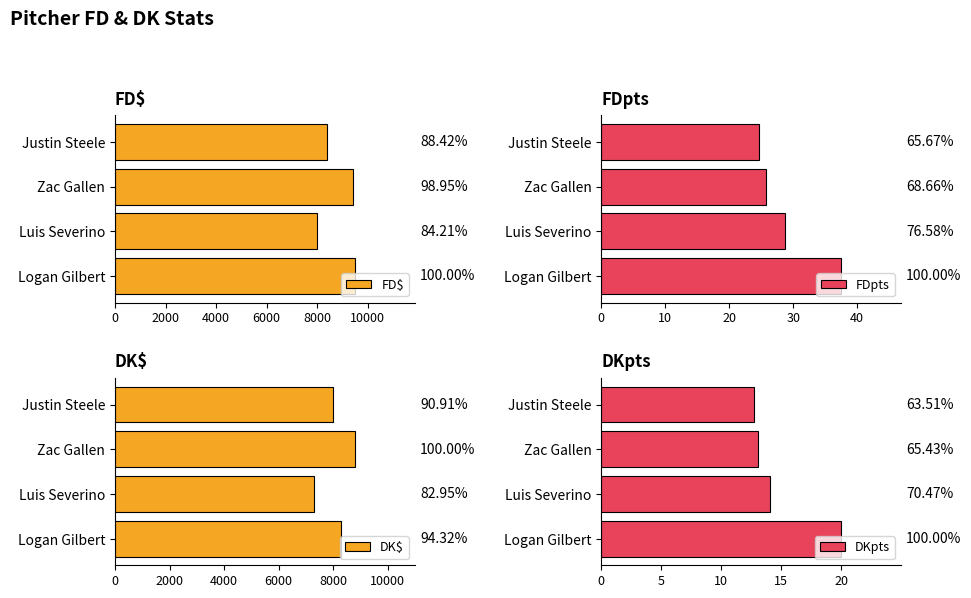

Is the value of FD$ at Luis Severino greater than the value of DK$ at Zac Gallen?

No